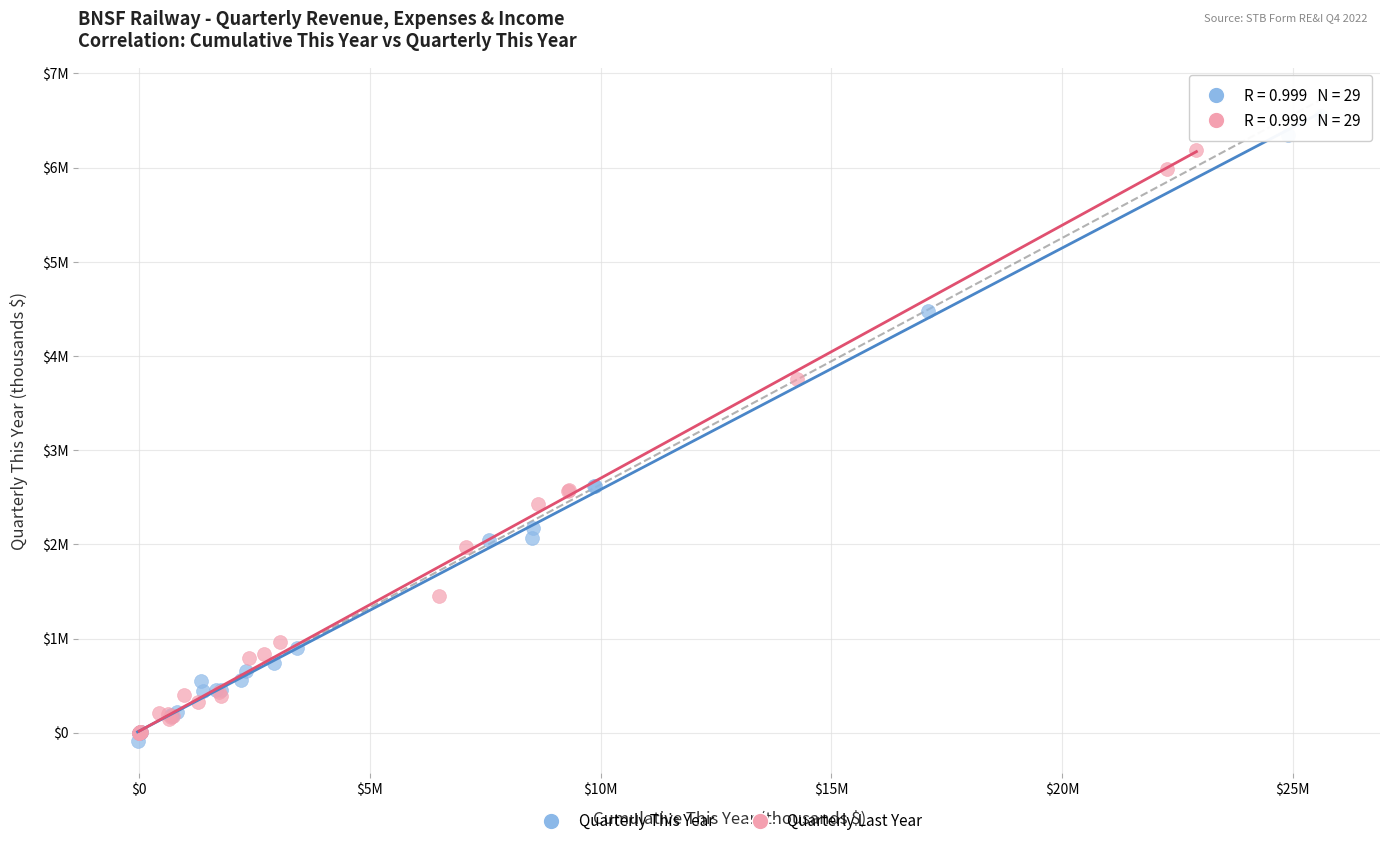

What are all the series names shown in the legend?

Quarterly This Year, Quarterly Last Year